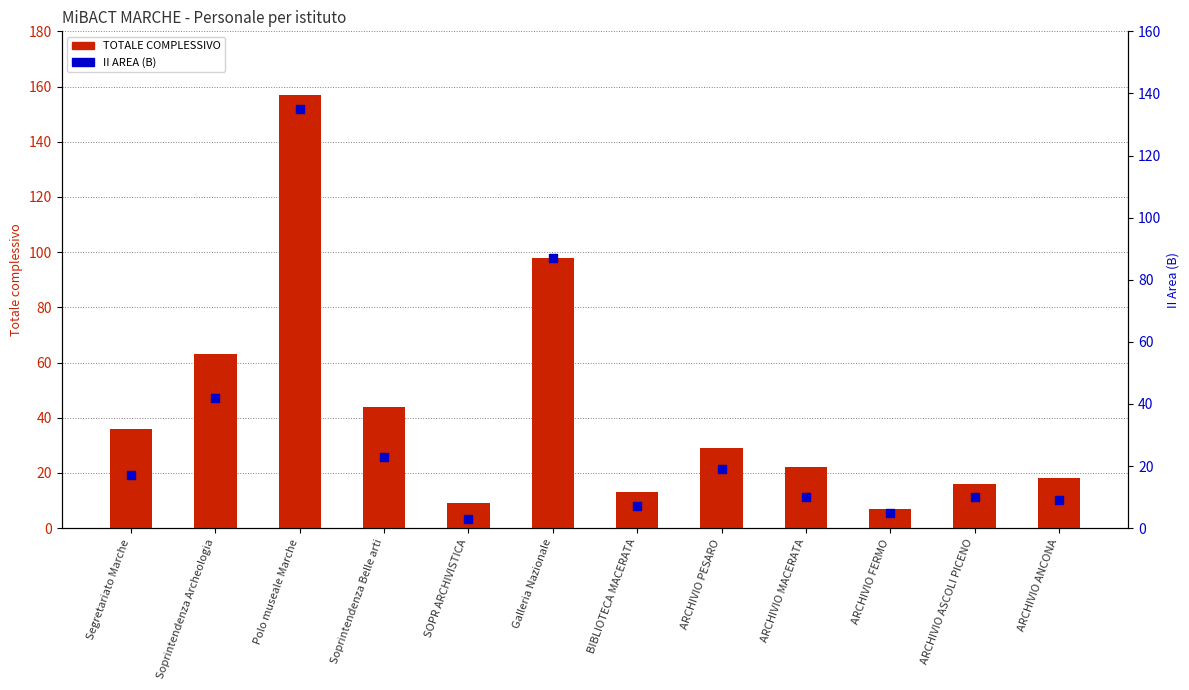

Which series reaches the maximum Y coordinate?

TOTALE COMPLESSIVO